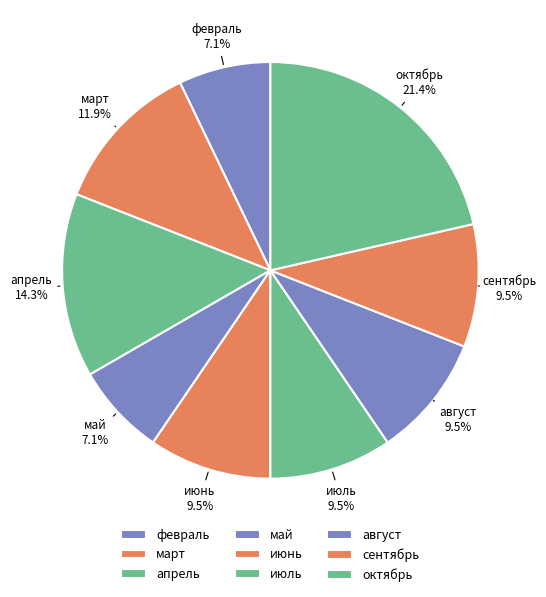

What percentage is the октябрь slice, to the nearest percent?

21%